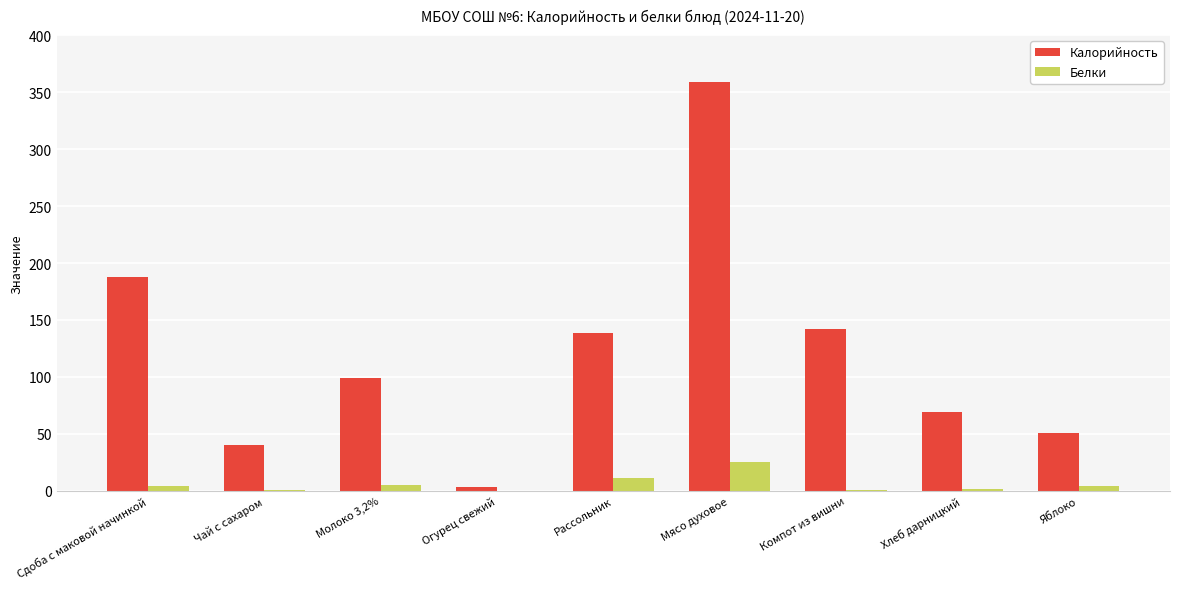

At which label is Калорийность closest to 180?

Сдоба с маковой начинкой